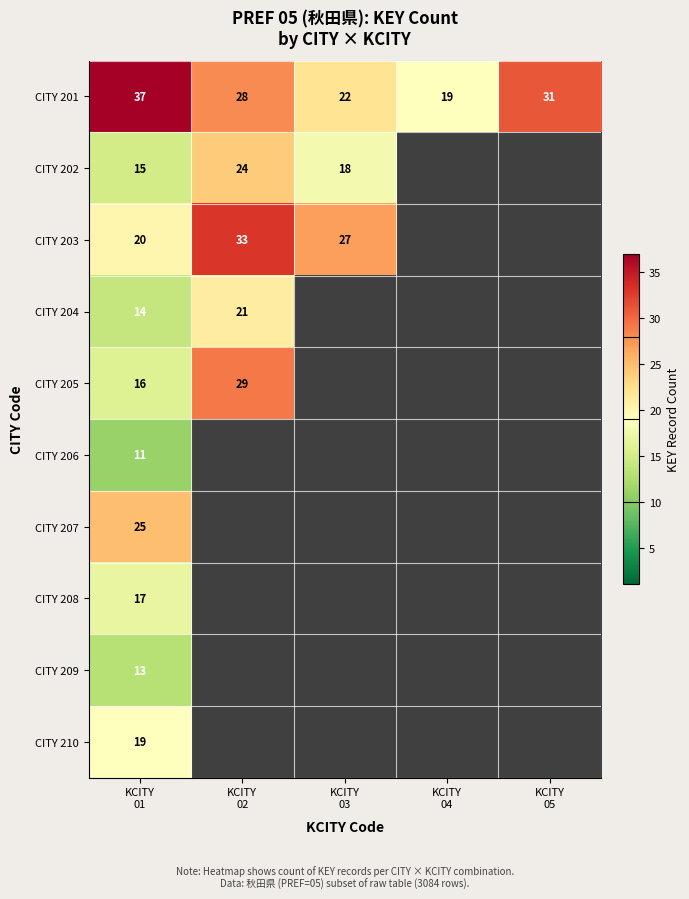

What is the highest value of the CITY 201 series?

37